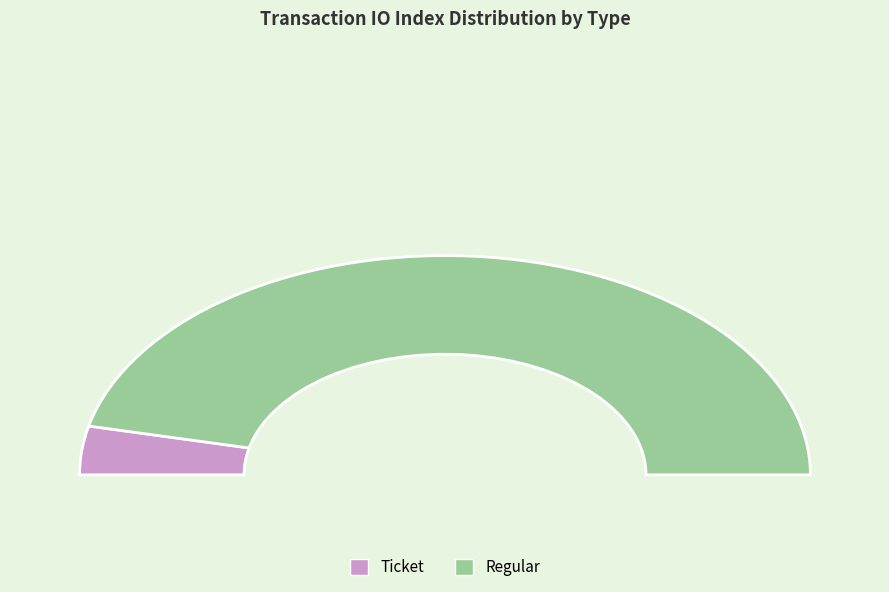

What is the change in value from Ticket (io_index=0) to Regular (io_index=13)?

+13